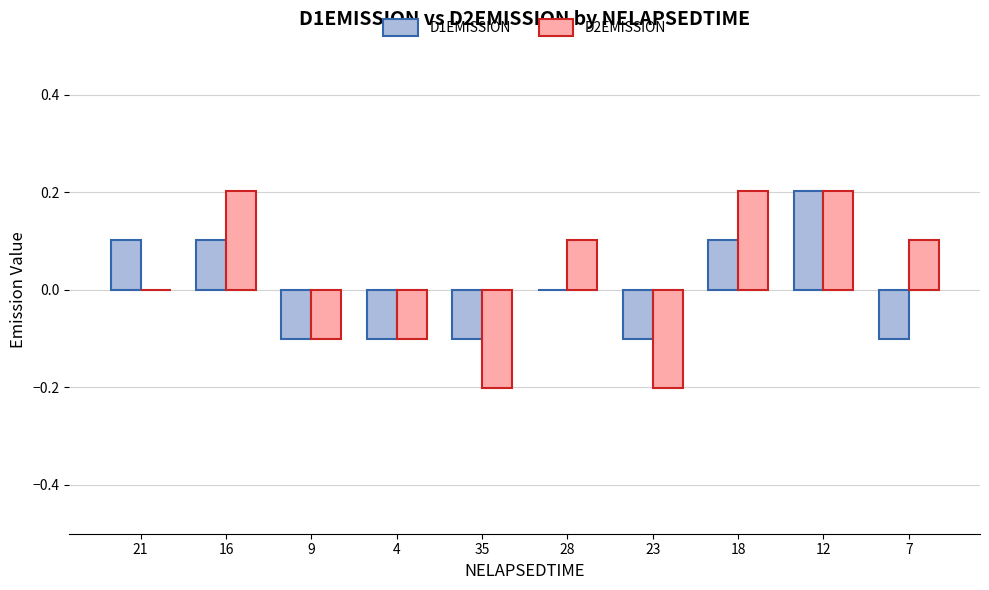

The value of D1EMISSION at 4 is -0.1. True or false?

True